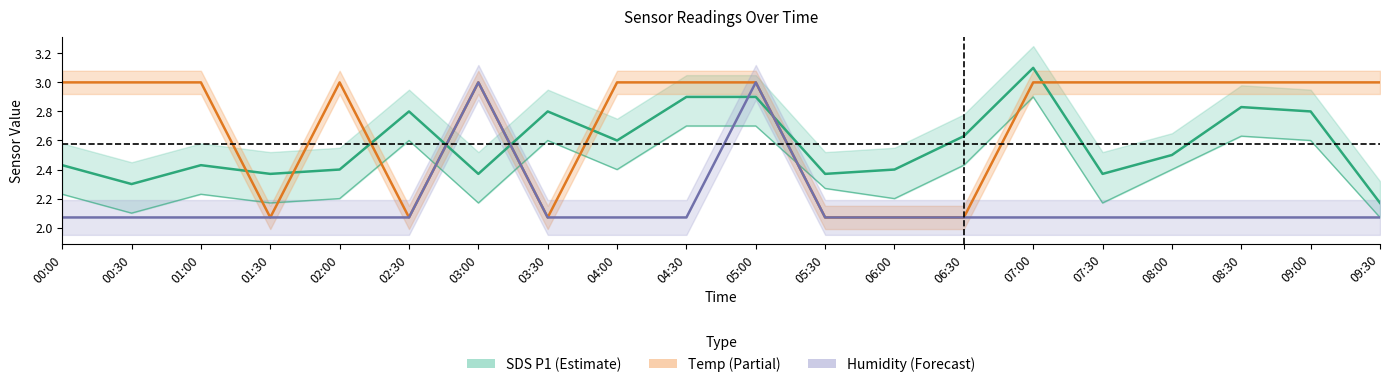

What position from the left is 03:00?

7